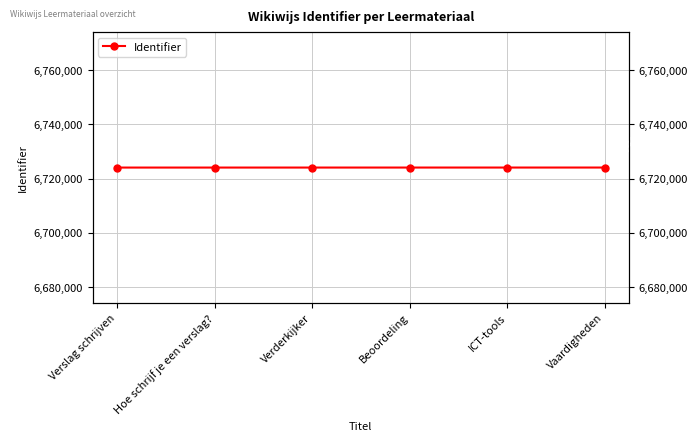

Approximately how many times larger is the value at Vaardigheden compared to Beoordeling?

1.0